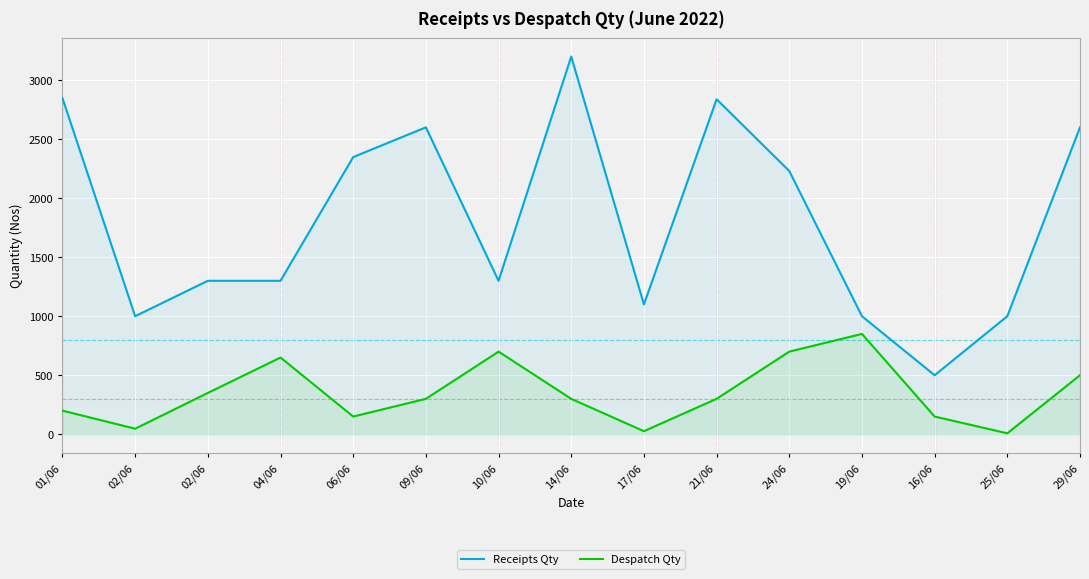

What is the approximate value of Receipts Qty at 19/06, to the nearest 10?

1000